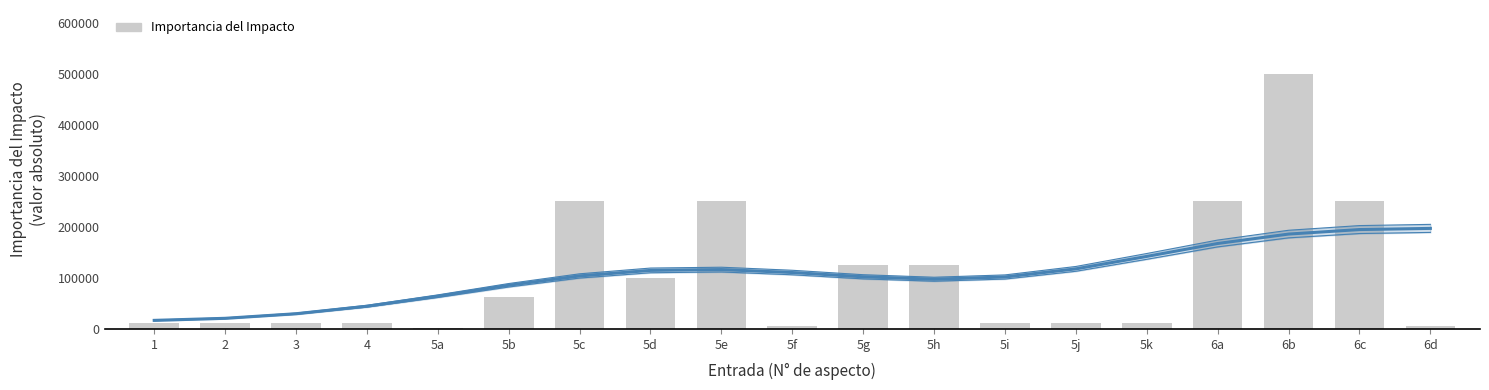

Which category has the lowest value across all series?

5a